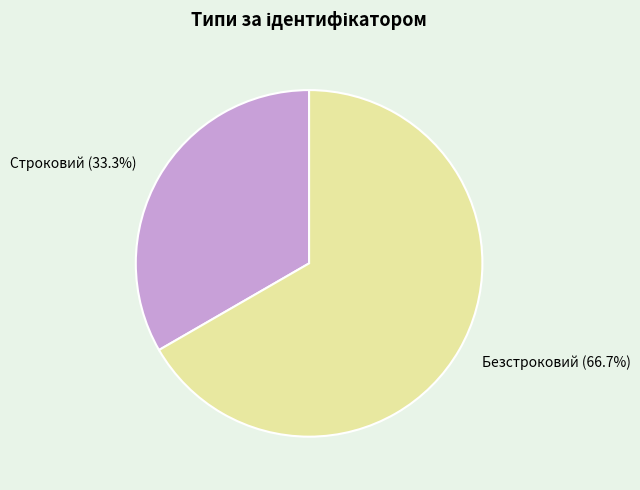

To the nearest percent, what percentage of the pie is Безстроковий?

67%